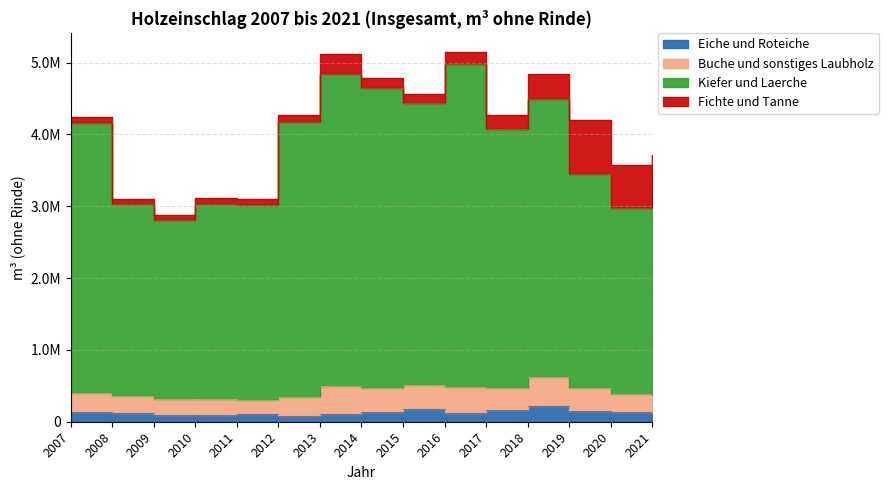

Which series changed the most between 2008 and 2018?

Kiefer und Laerche